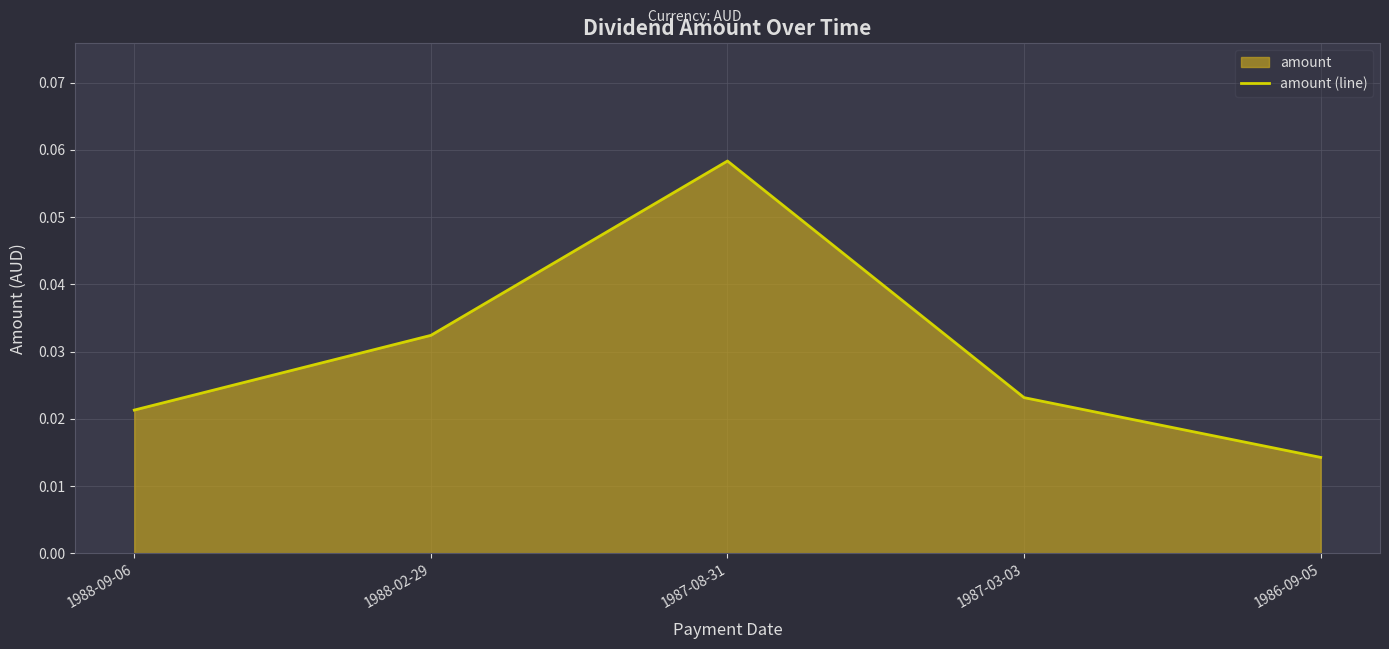

The chart shows a value of 0.0 at 1988-02-29. True or false?

False